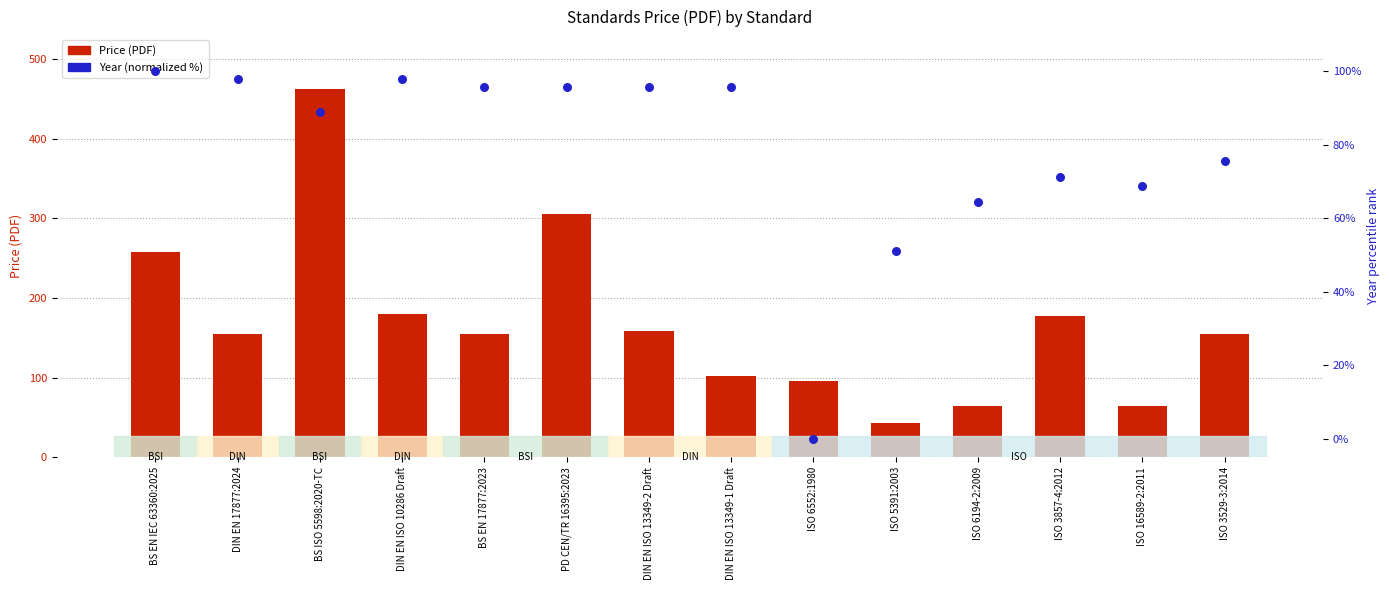

At which category is the sum across all series the highest?

BS ISO 5598:2020-TC